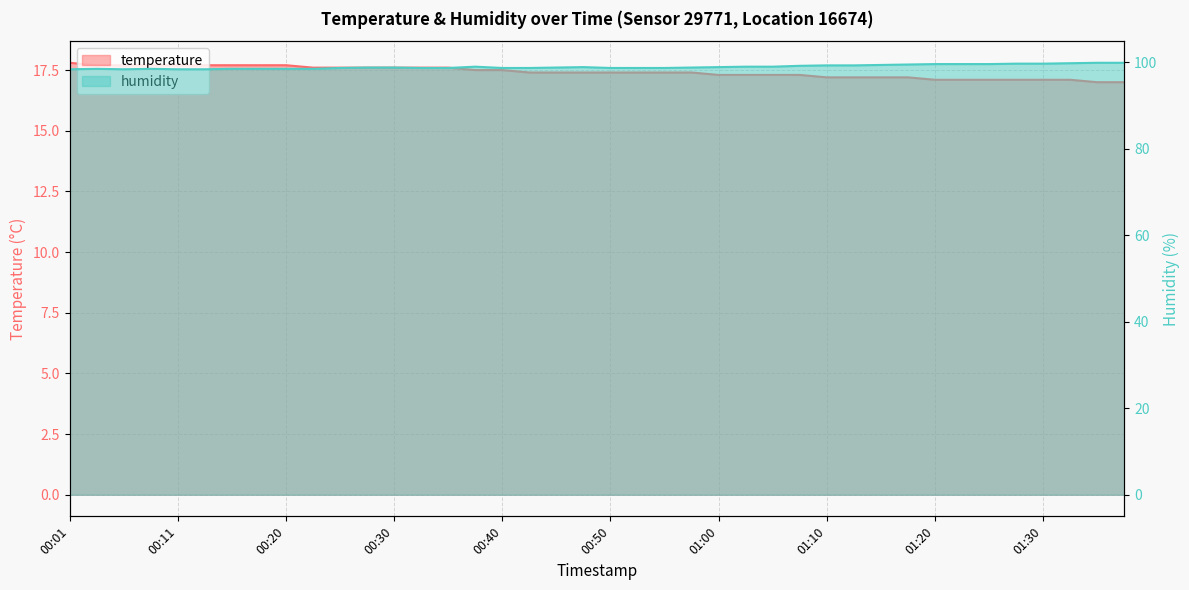

What is the approximate value of temperature at 01:02?

17.3